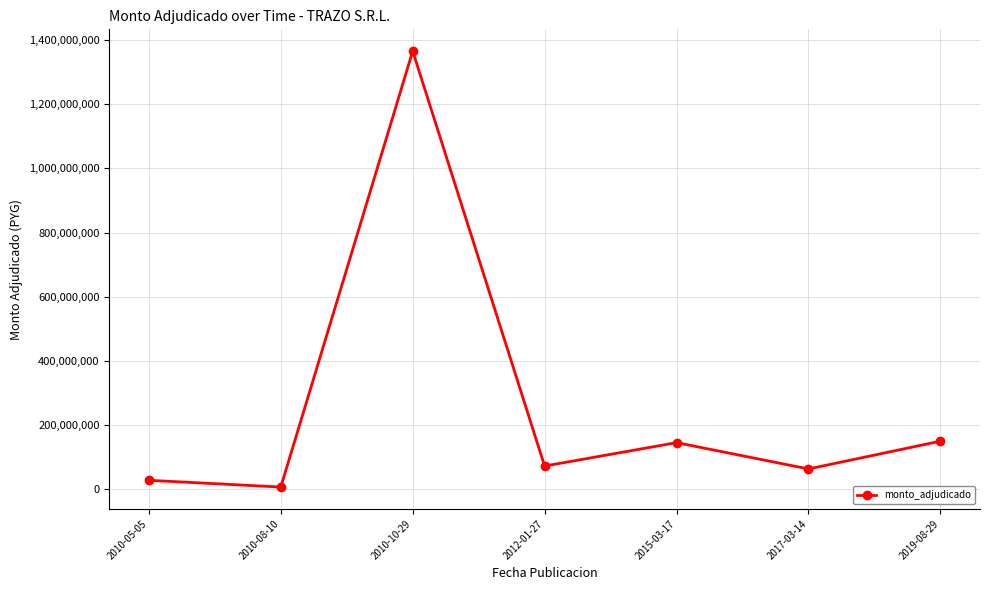

What is the maximum value shown in the chart?

1365557862